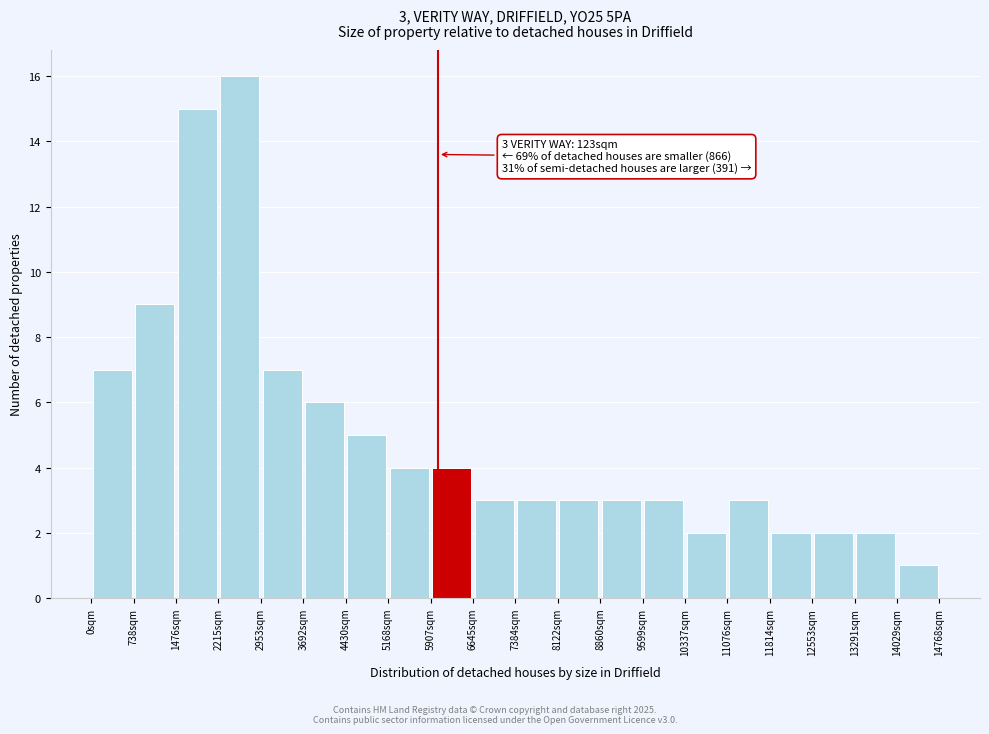

Over which range of the x-axis is the bar tallest?

2200 to 3000